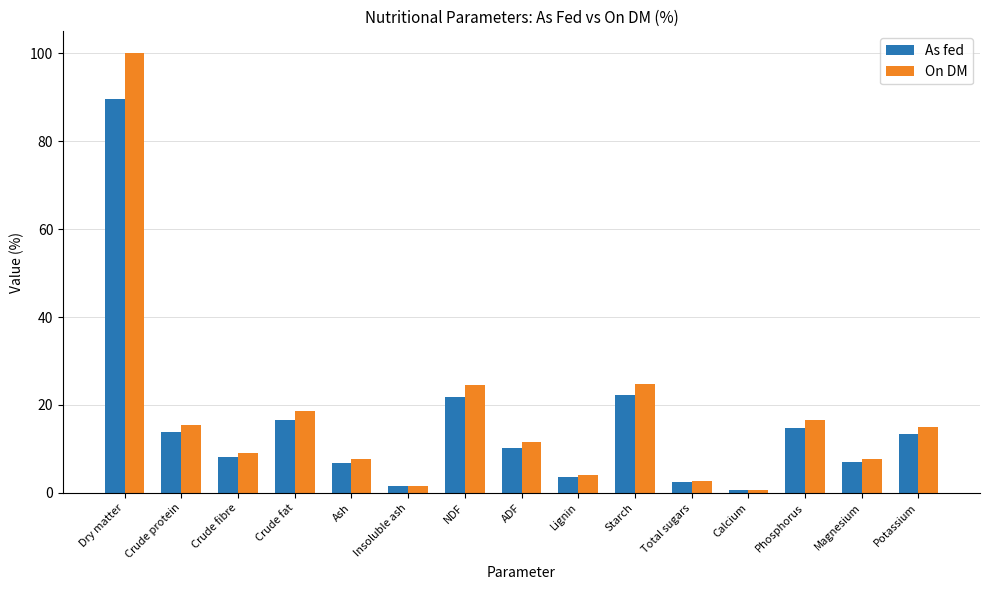

At Dry matter, list the series in order from largest to smallest.

On DM, As fed